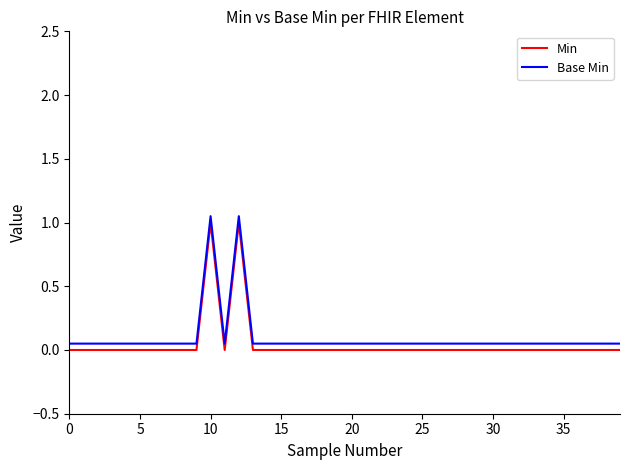

What is the difference between the maximum and minimum values in the Min series?

1.0